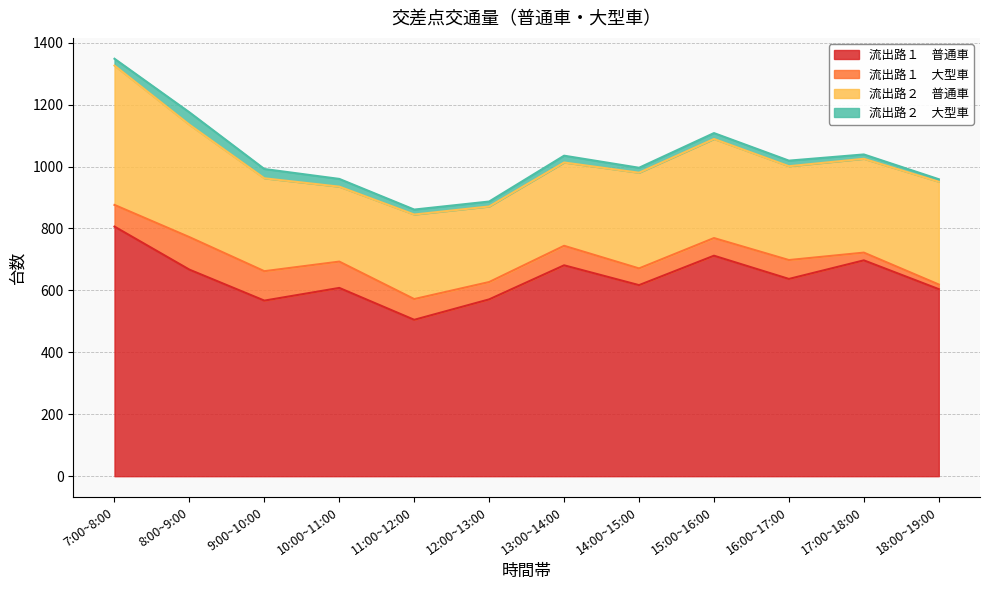

True or false: 流出路２　普通車 and 流出路１　大型車 cross at least once.

False